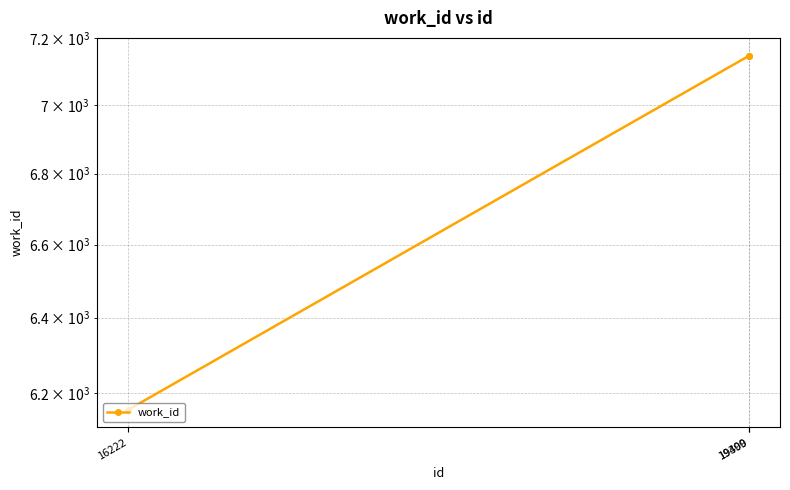

Which has a higher value, 19400 or 19399?

19400